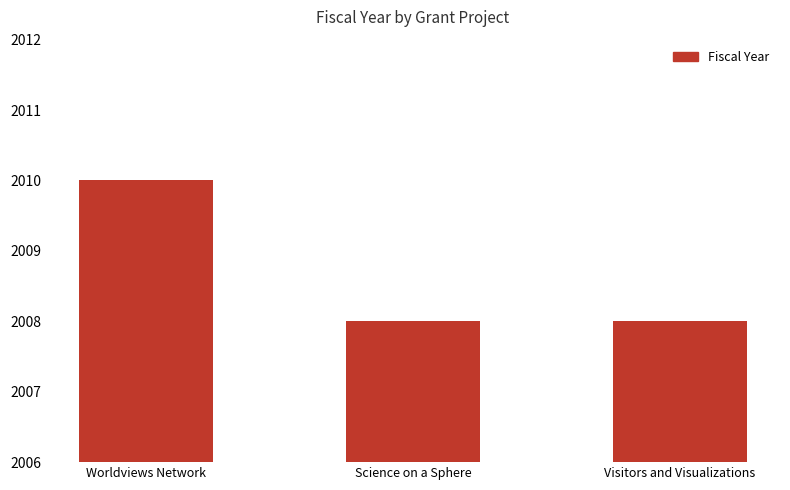

What is the average value?

2009